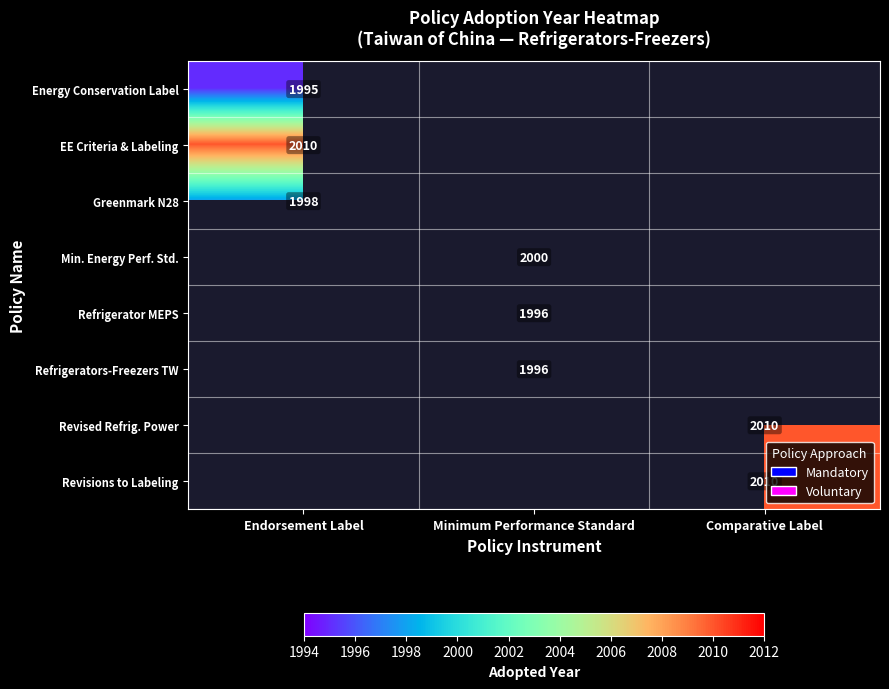

Is it true that Energy Conservation Label equals 1995 at Endorsement Label?

True